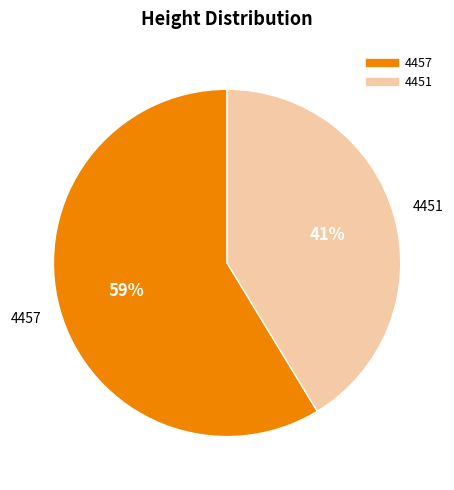

What is the ratio of the value at 4451 to the value at 4457?

0.7